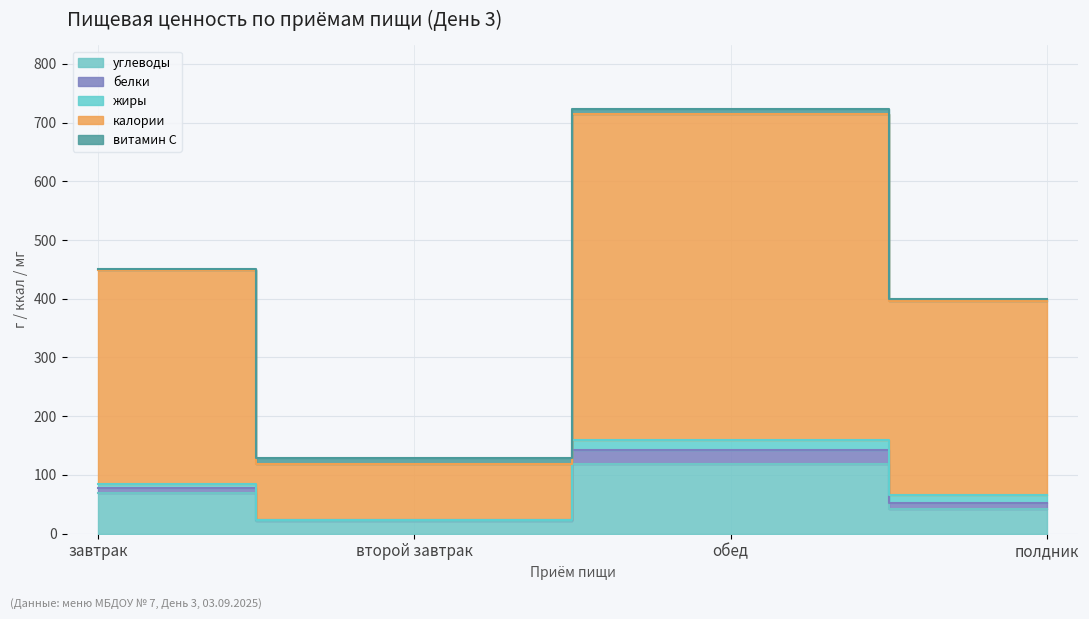

What is the highest value of the углеводы series?

118.1